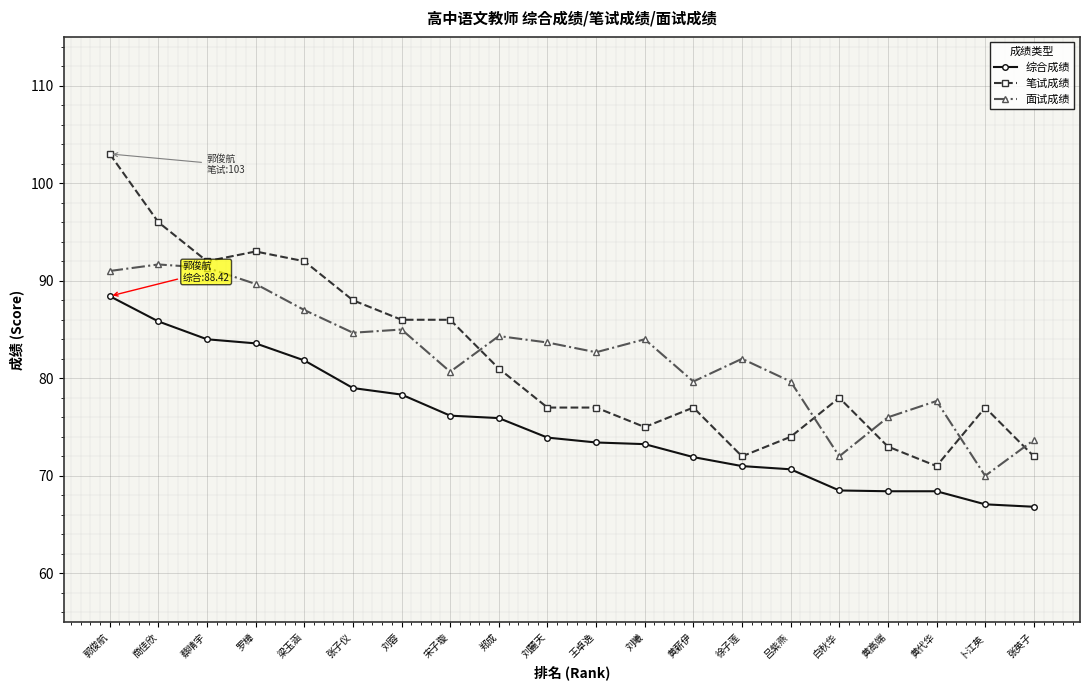

How many values in the 综合成绩 series are below 73?

8